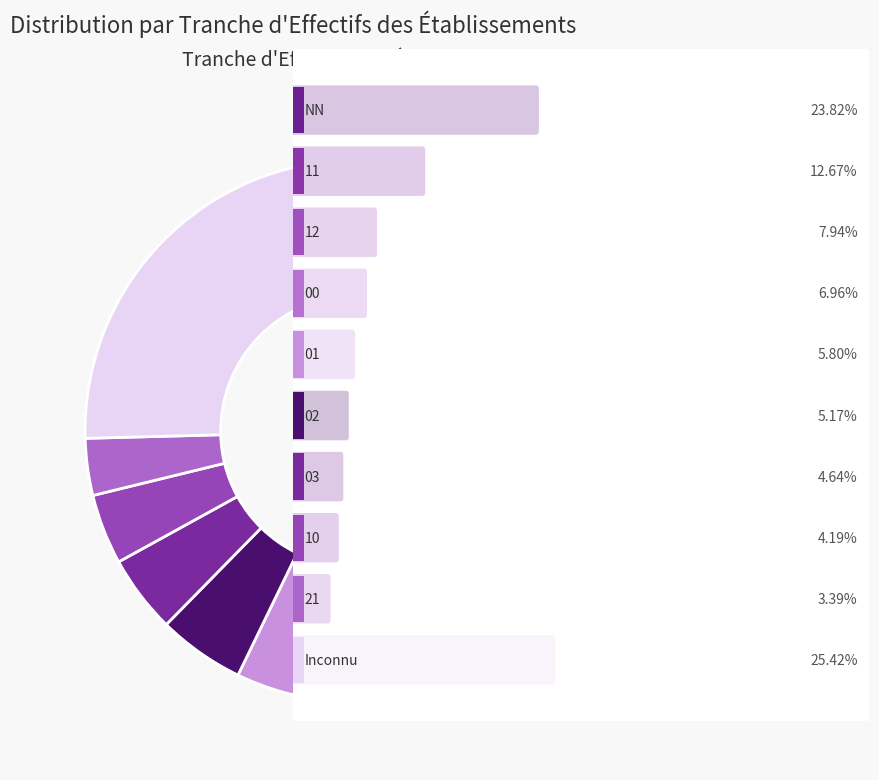

What is the smallest slice in the pie chart?

21